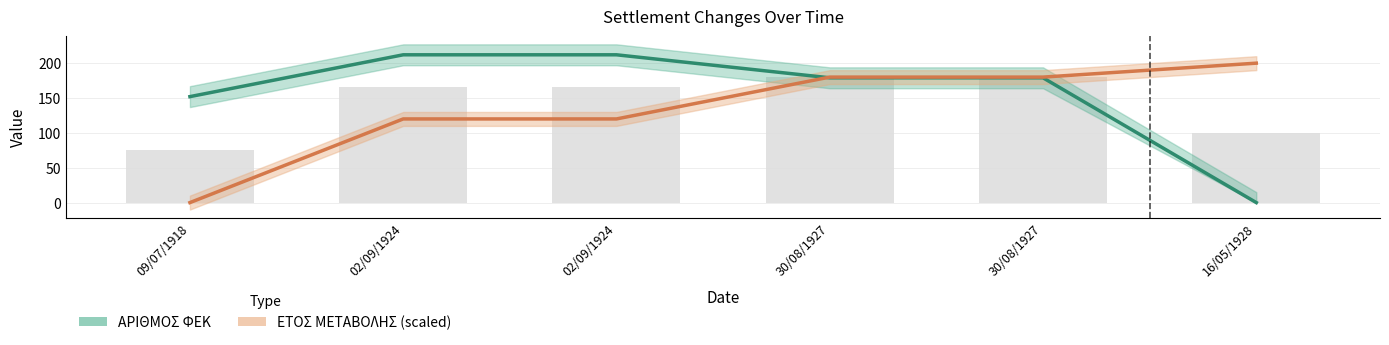

What is the sum of the ΕΤΟΣ ΜΕΤΑΒΟΛΗΣ (scaled) values at 09/07/1918 and 02/09/1924?

120